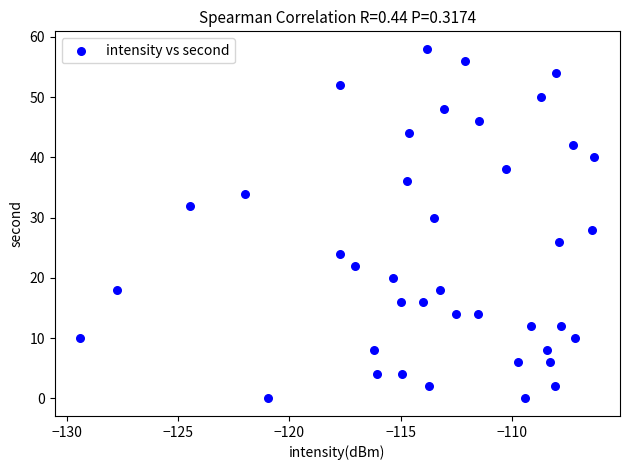

What is the range of Y values (max minus min)?

58